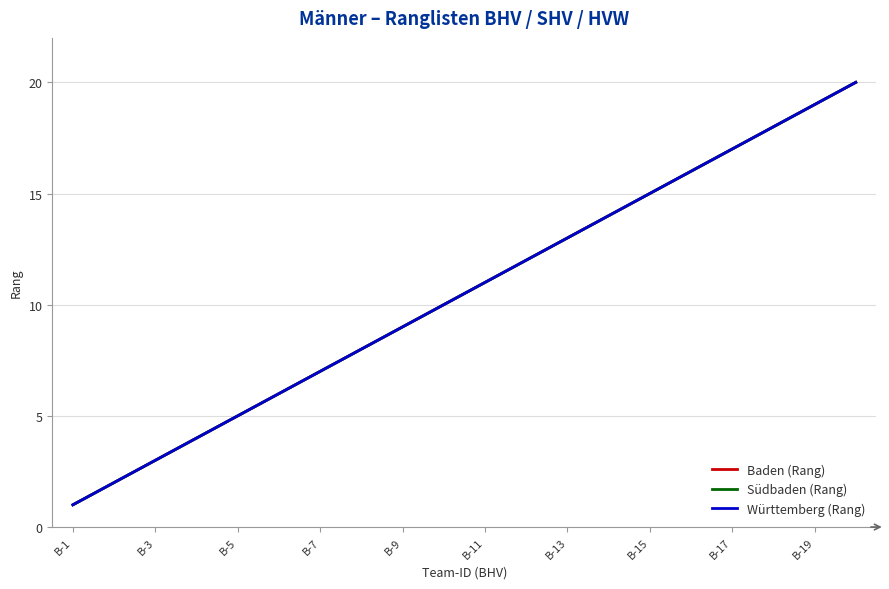

What is the smallest value displayed?

1